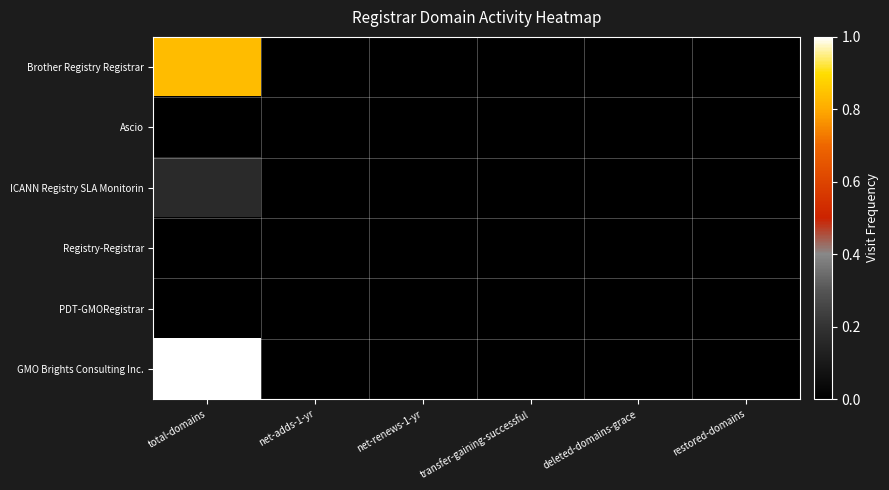

List the series in order of their peak value, lowest first.

Ascio, Registry-Registrar, PDT-GMORegistrar, ICANN Registry SLA Monitorin, Brother Registry Registrar, GMO Brights Consulting Inc.